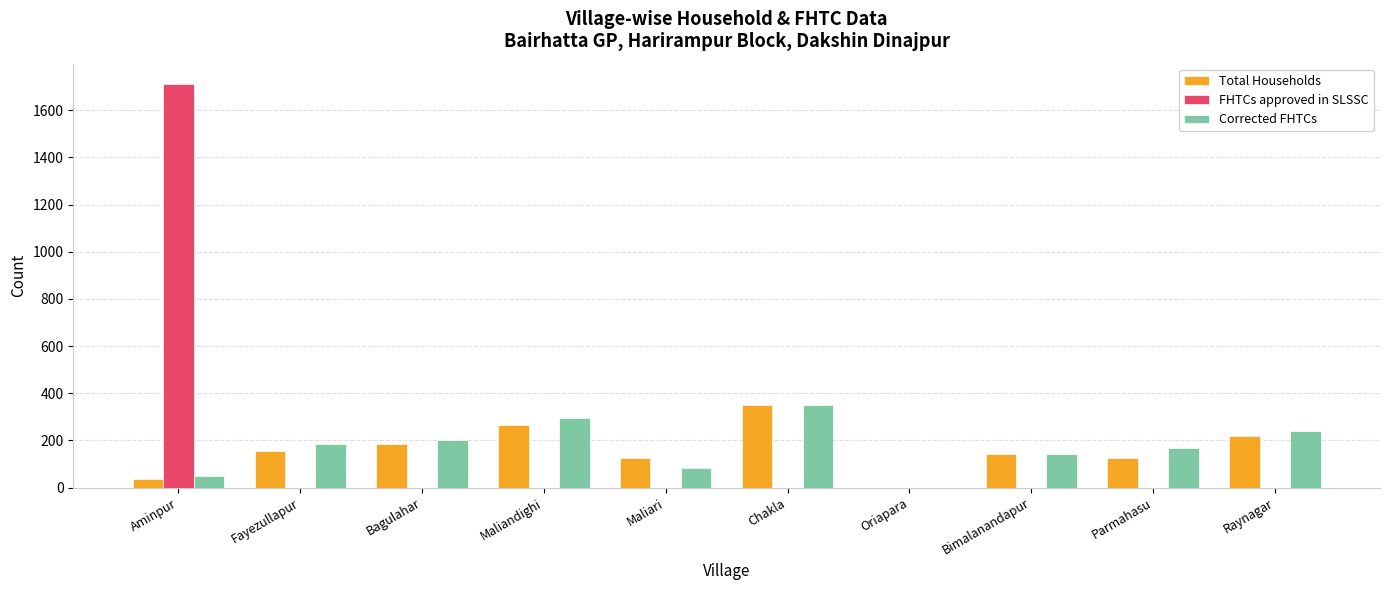

True or false: Corrected FHTCs has a value of 238 at Raynagar.

True